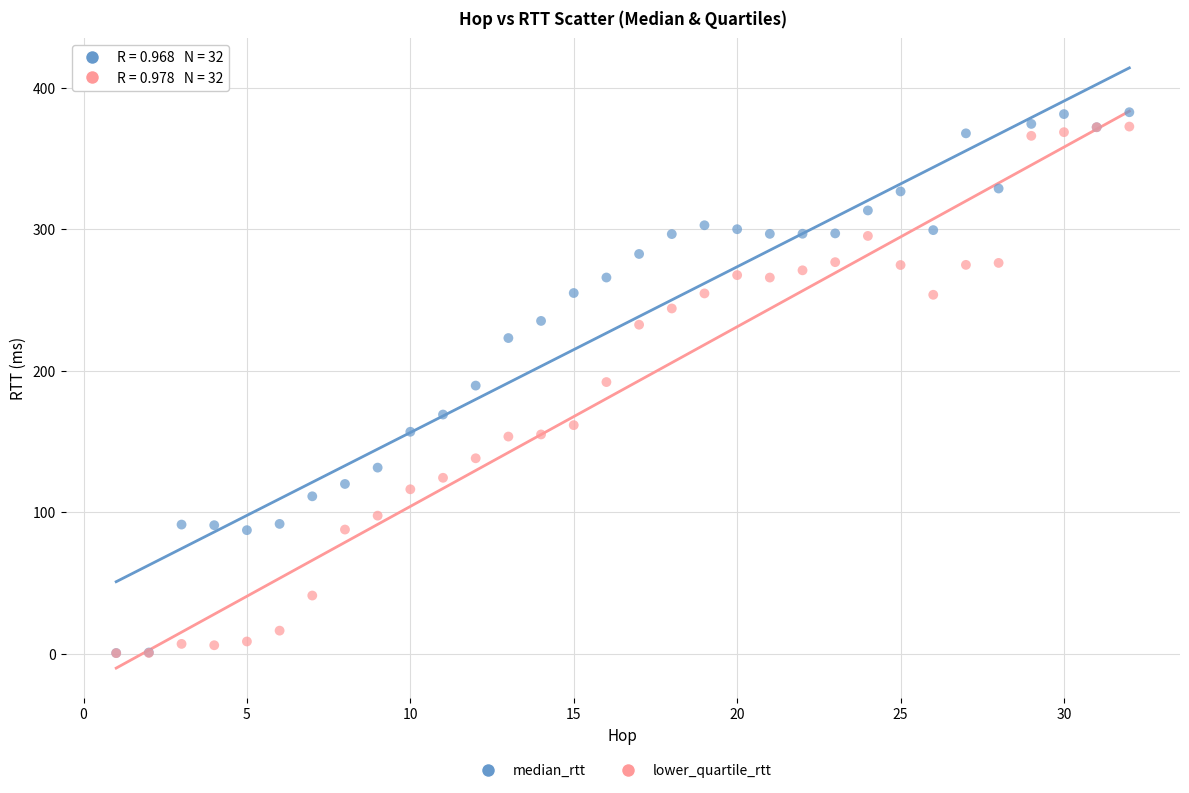

What are all the series names shown in the legend?

median_rtt, lower_quartile_rtt